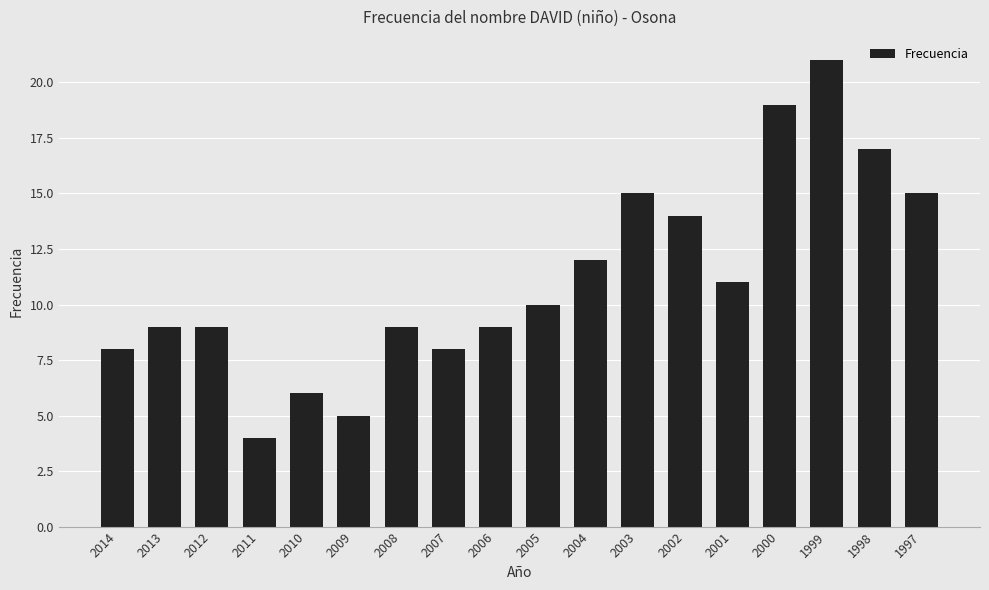

How many bars are there in total?

18